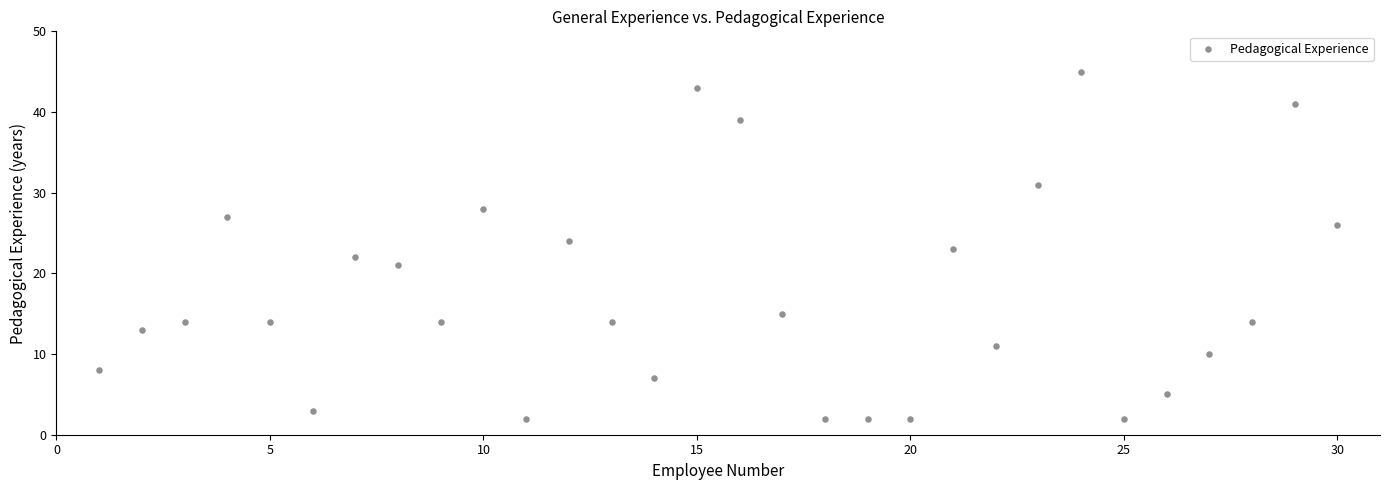

What is the range of X values (max minus min)?

29